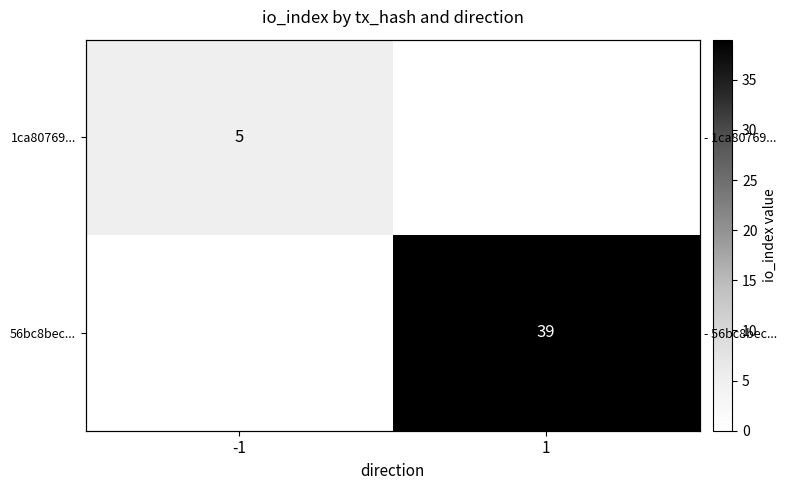

Which category has the highest value across all series?

1